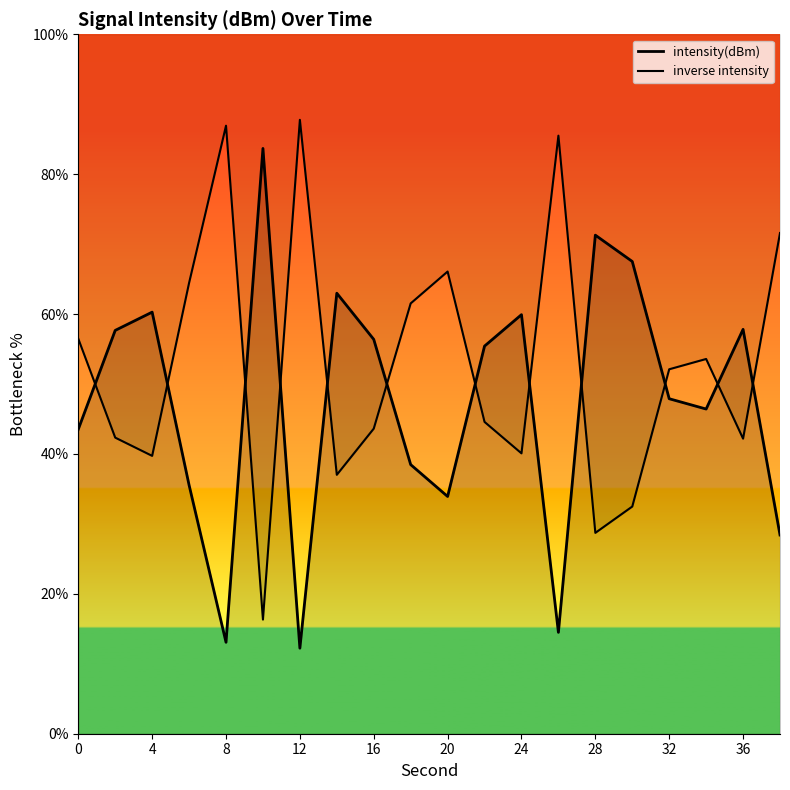

Is it true that the value at 13 is 23.2?

False